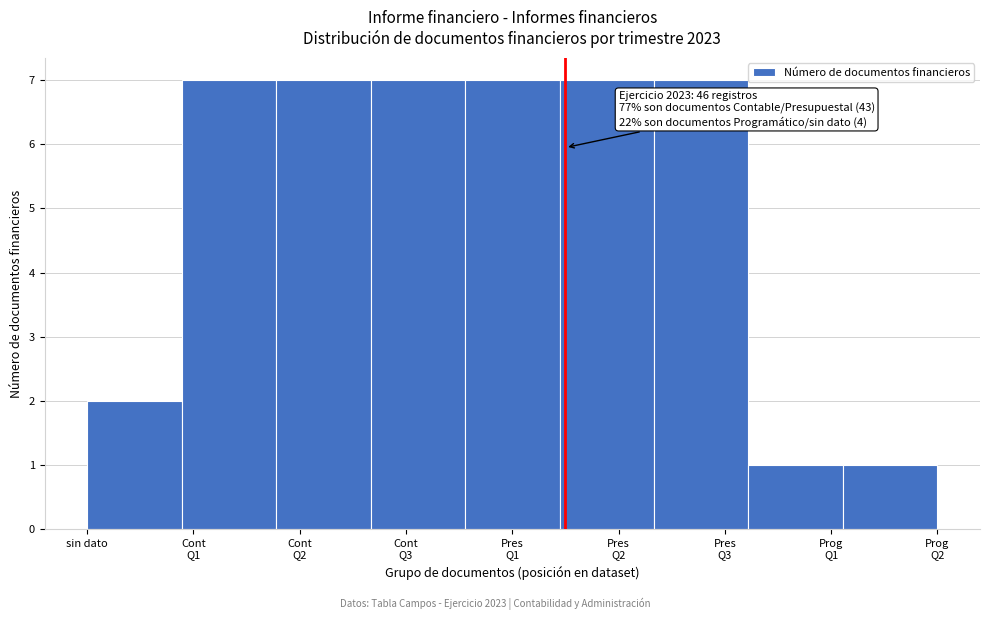

Reading left to right, what are all the values shown in this chart?

2	7	7	7	7	7	7	1	1